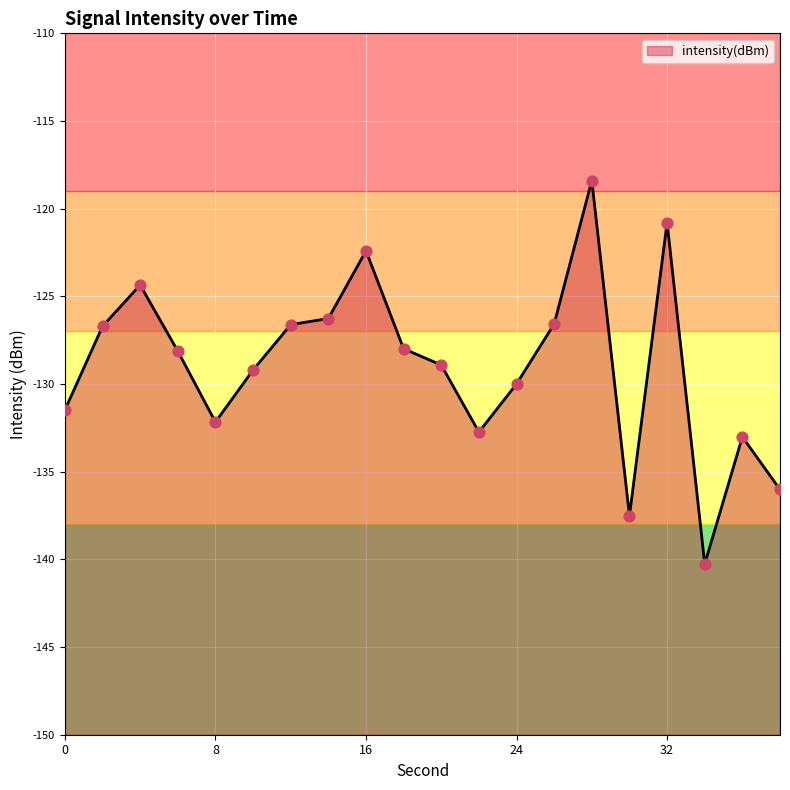

What is the change in value from 10 to 14?

+2.9